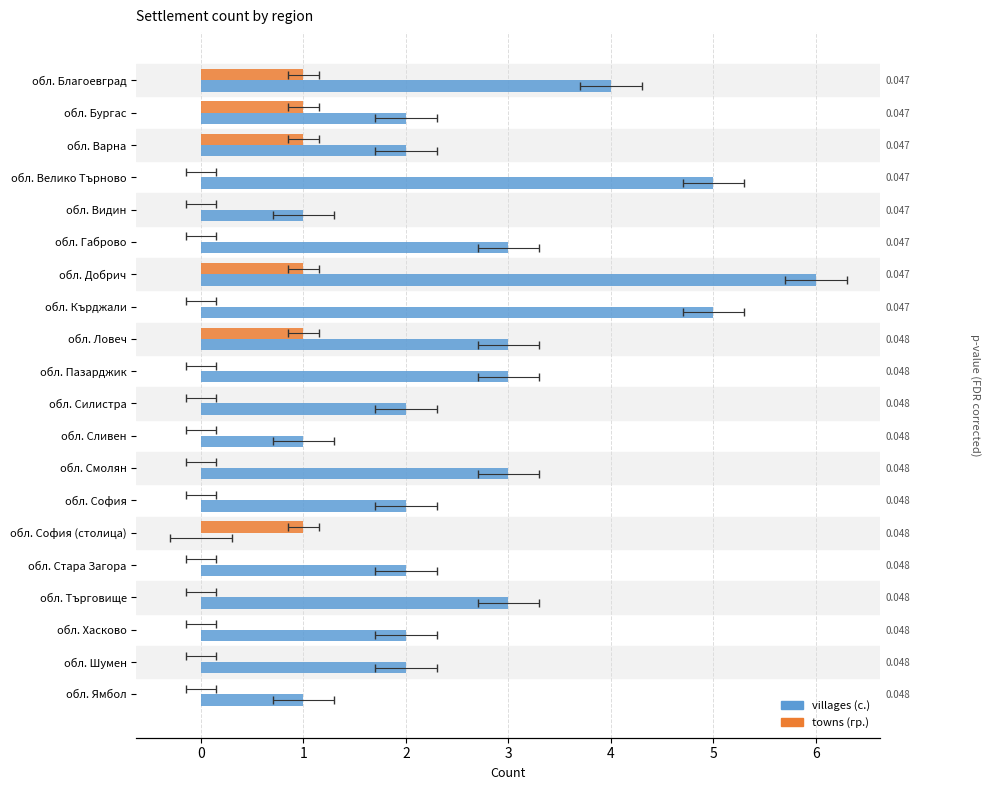

List the series in order of their overall mean, highest first.

villages (с.), towns (гр.)